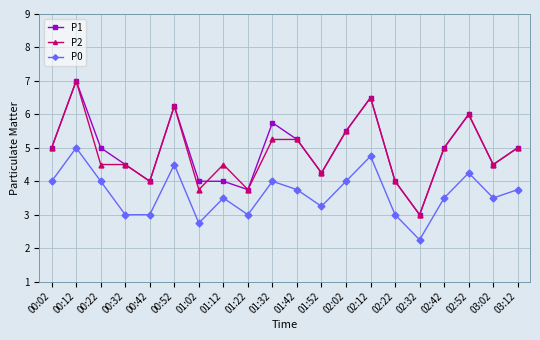

True or false: P0 and P2 cross at least once.

False